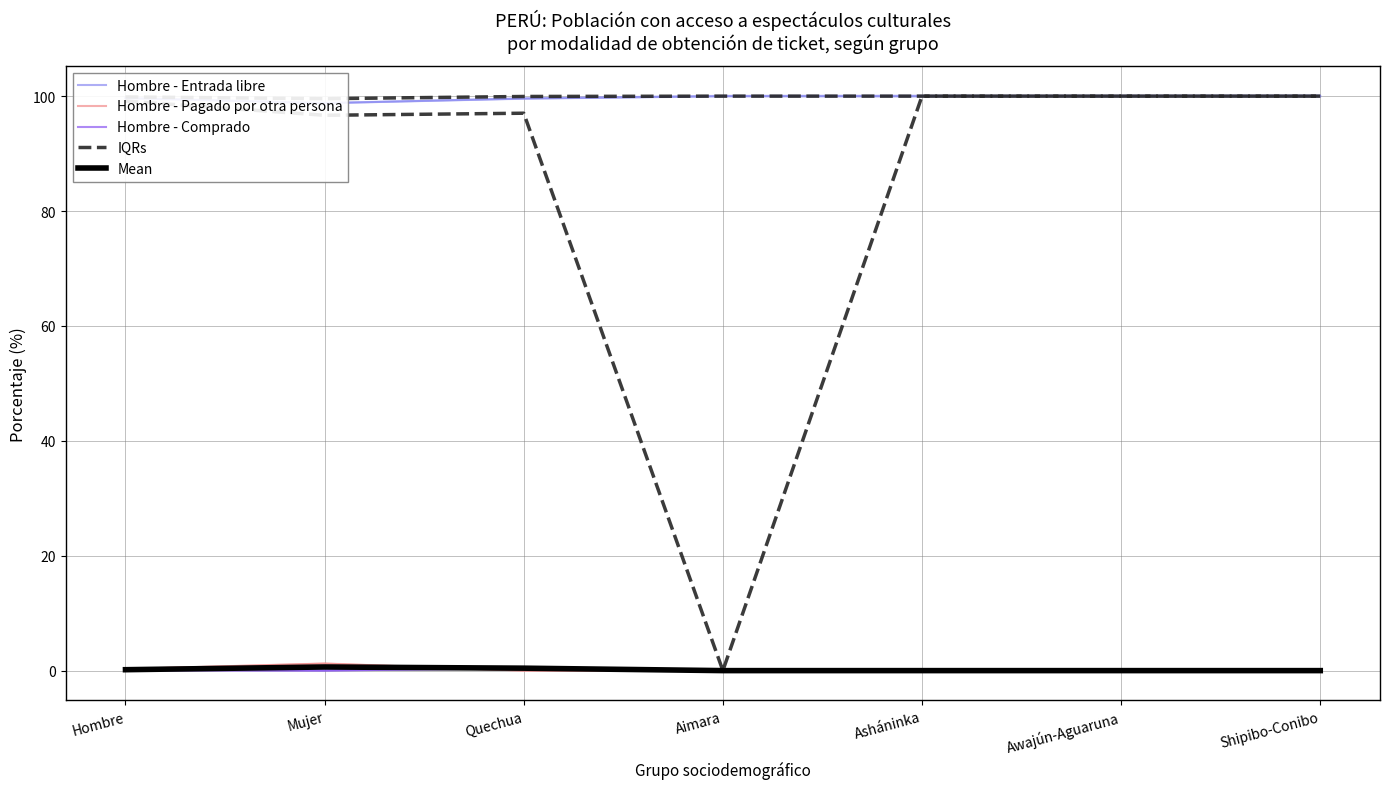

How many interior local valleys does the Hombre - Entrada libre series have?

1